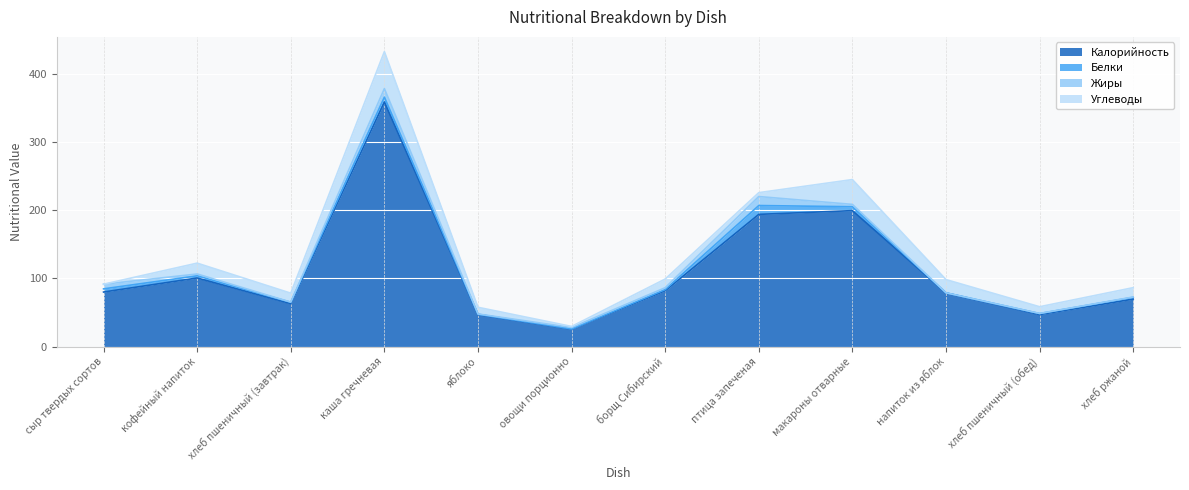

True or false: Калорийность and Белки intersect in this chart.

False